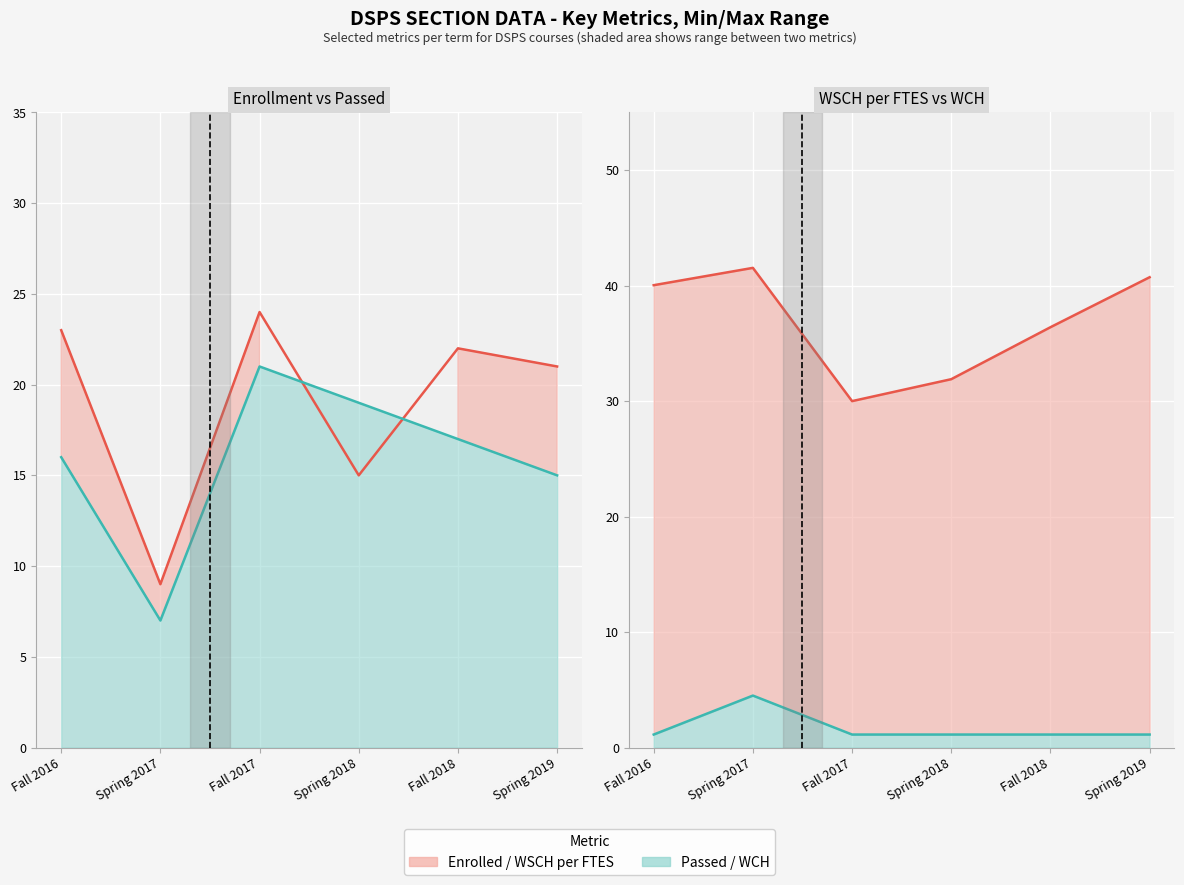

The value of ENROLL at Spring 2019 is 7.0. True or false?

False